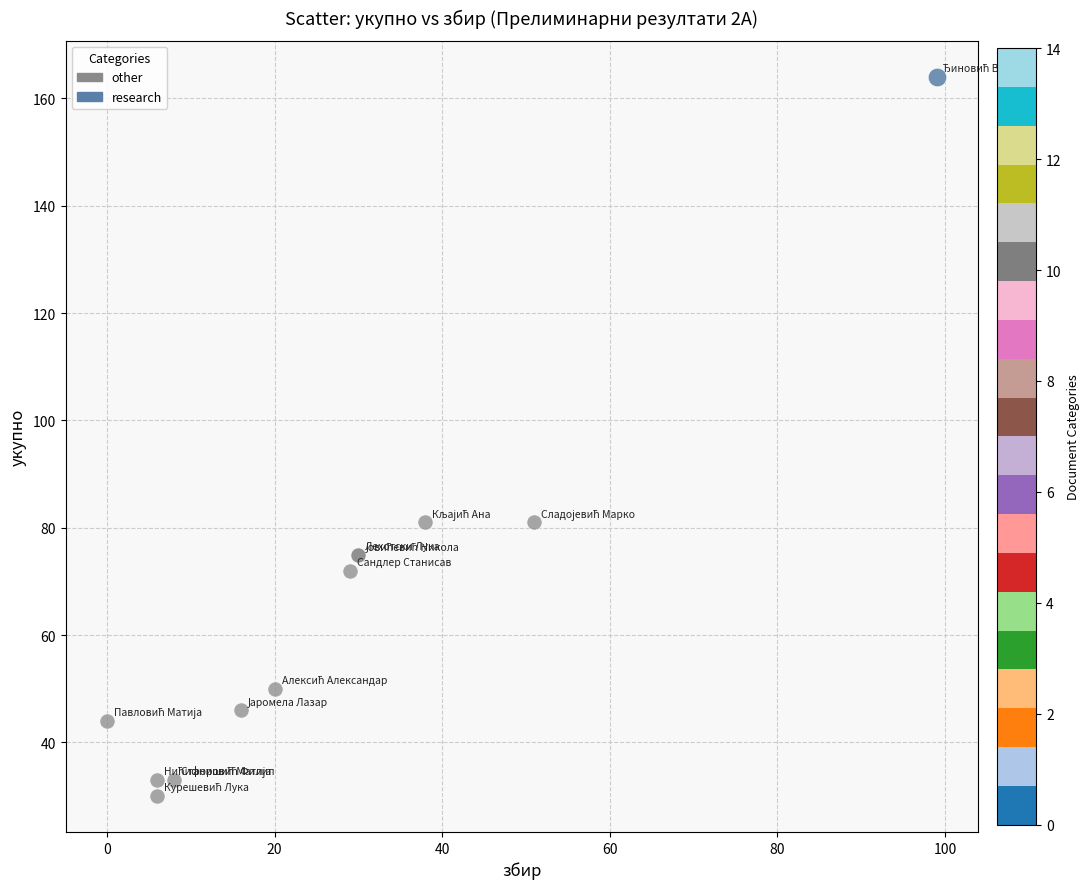

What are all the series names shown in the legend?

other, research